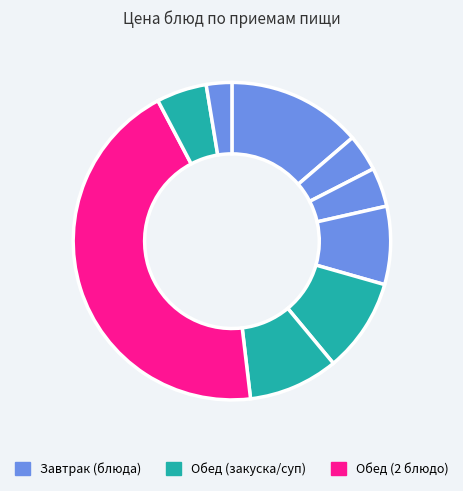

How many segments does this pie chart have?

9